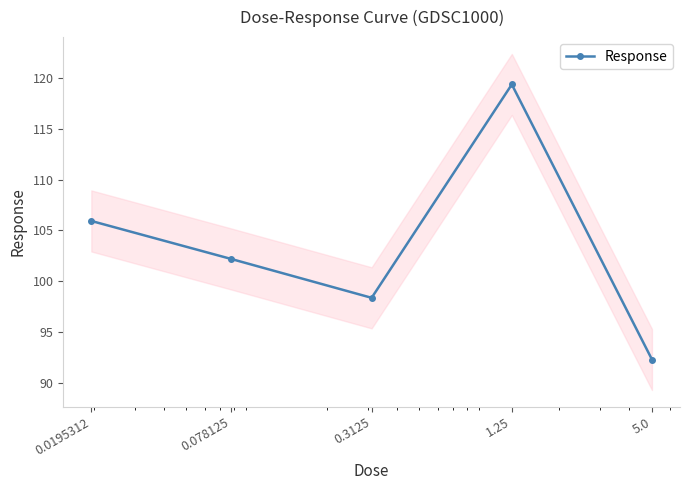

Does the chart have visible grid lines?

No